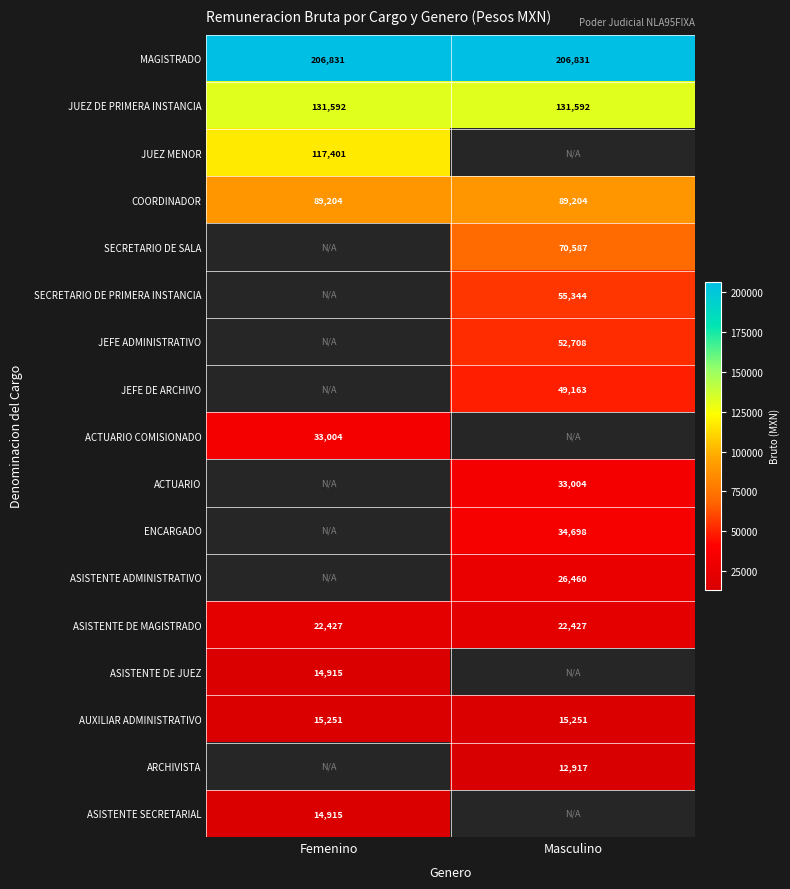

Is it true that JUEZ DE PRIMERA INSTANCIA equals 131592 at Femenino?

True